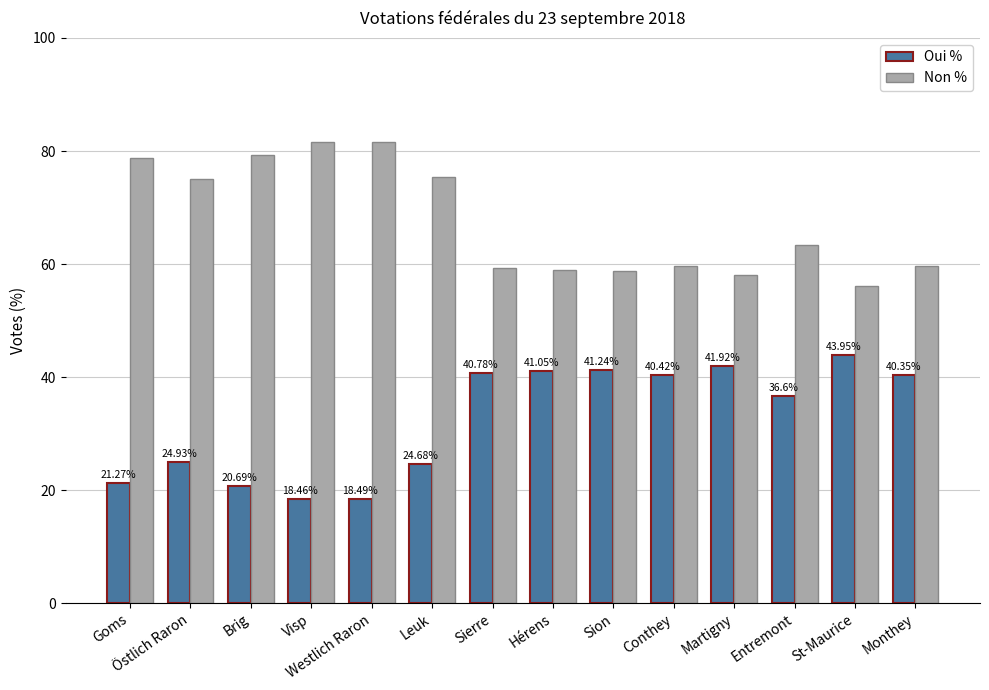

List the series in order of their peak value, lowest first.

Oui %, Non %